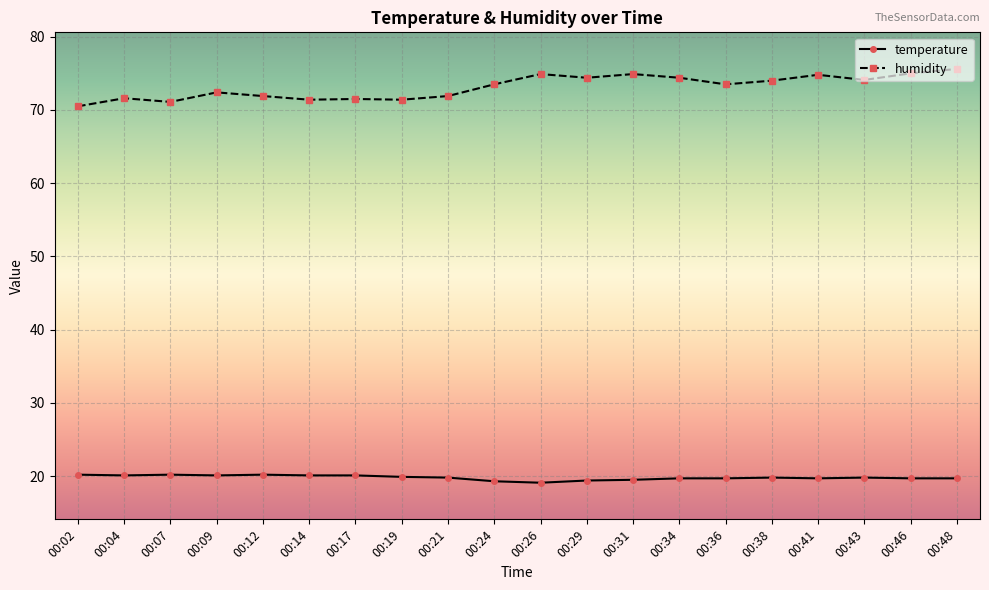

Rank the series by their average value, from lowest to highest.

temperature, humidity